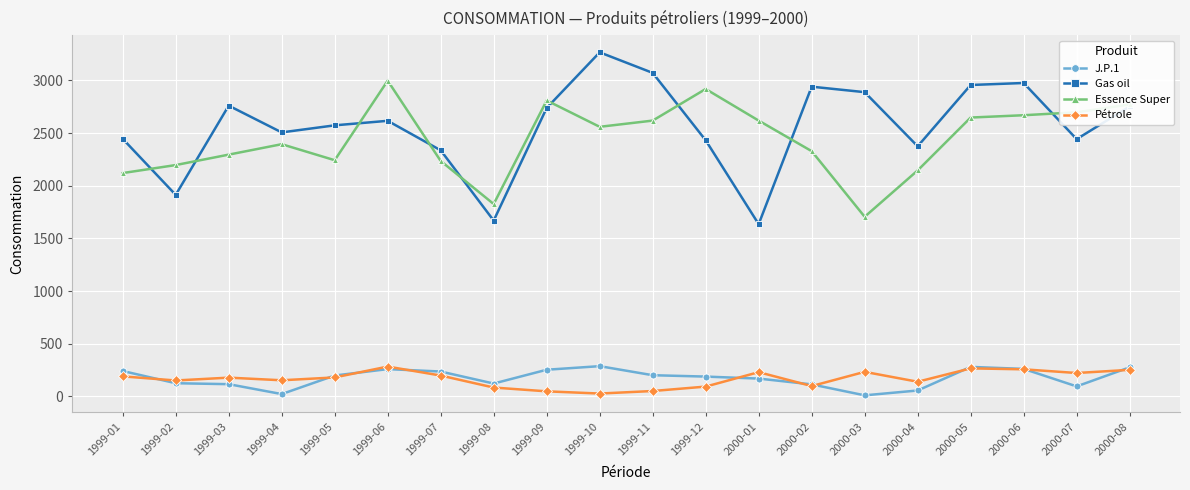

What is the value of the Pétrole point at the 12th from the left?

94